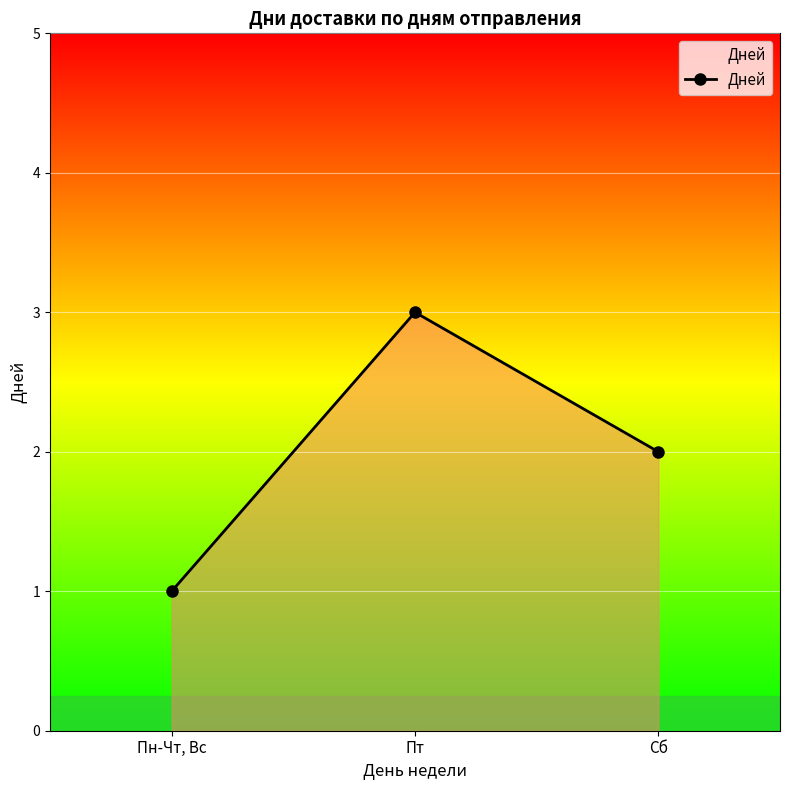

Reading left to right, extract all data points from this chart.

1	3	2